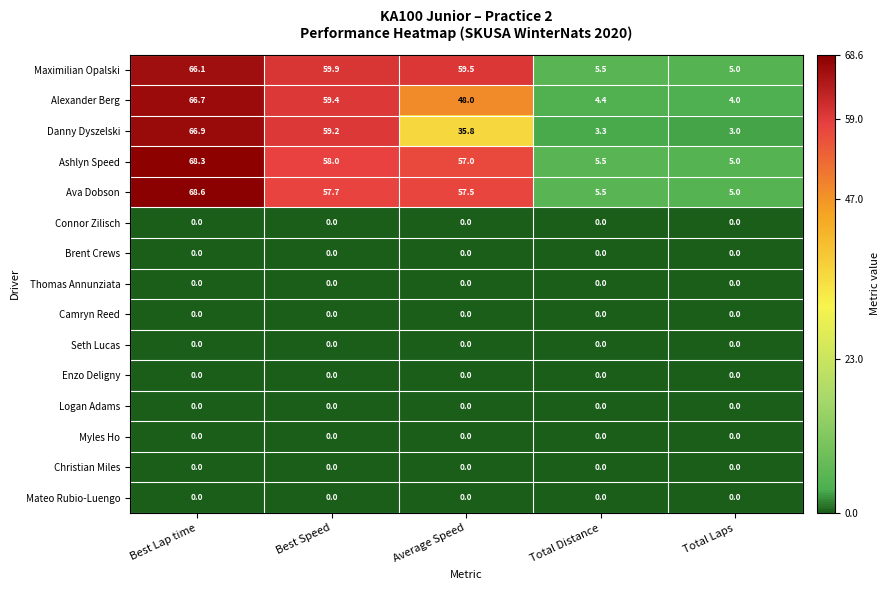

What is the total value across all series at Best Speed?

294.2